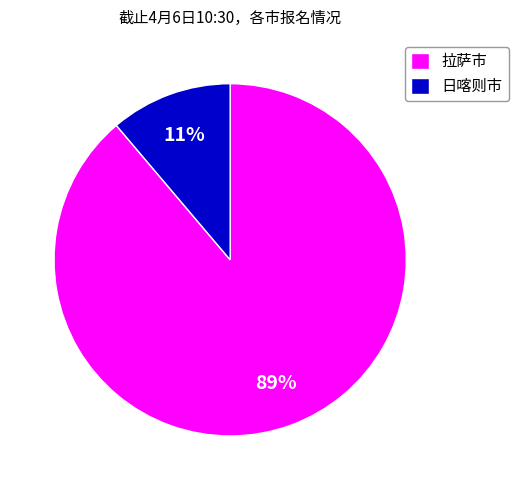

Which slice is the smallest?

日喀则市